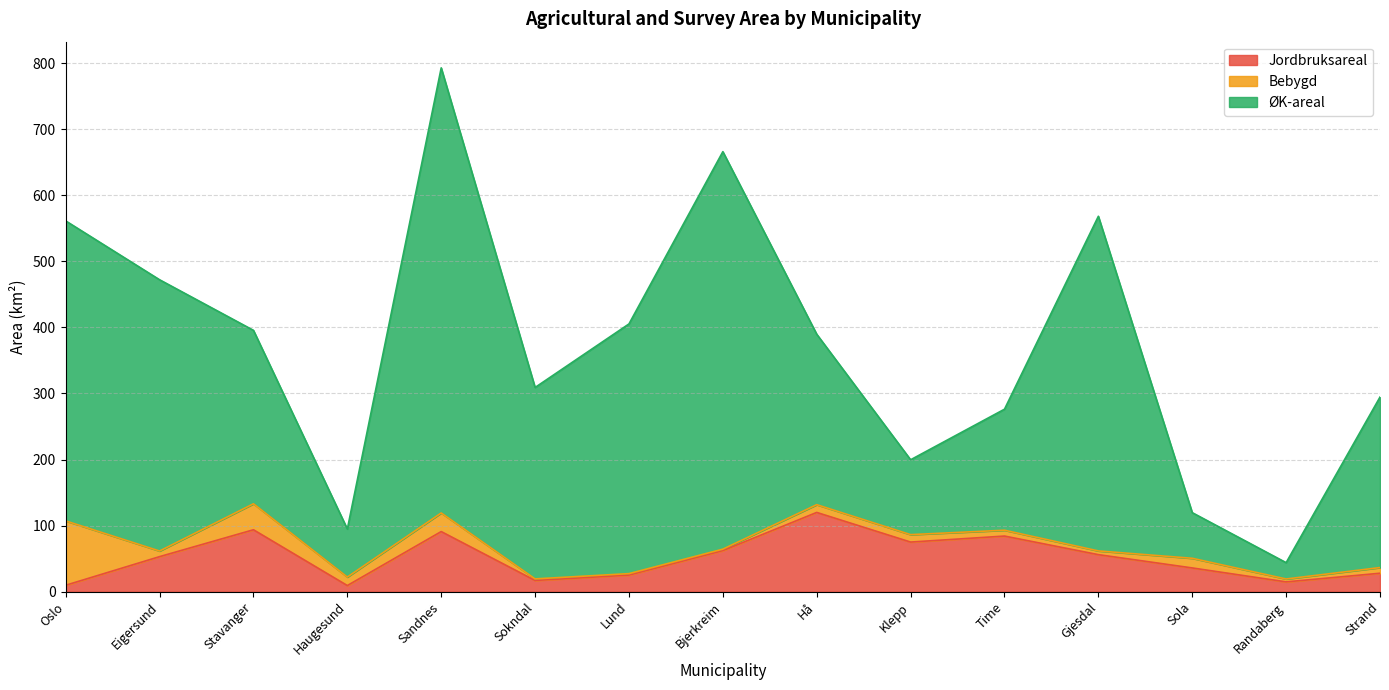

Which series has the widest spread of values?

ØK-areal